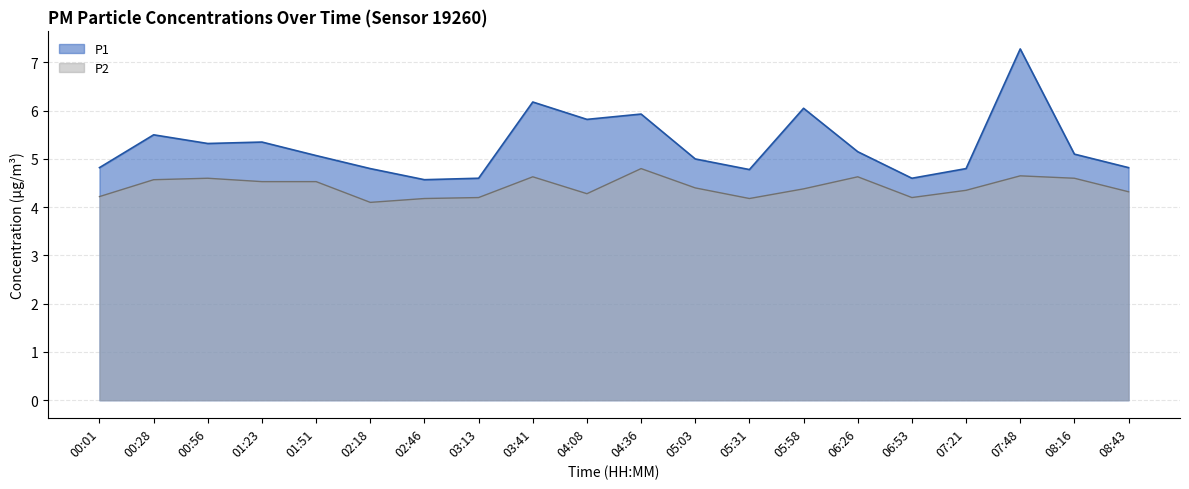

True or false: P2 and P1 intersect in this chart.

False